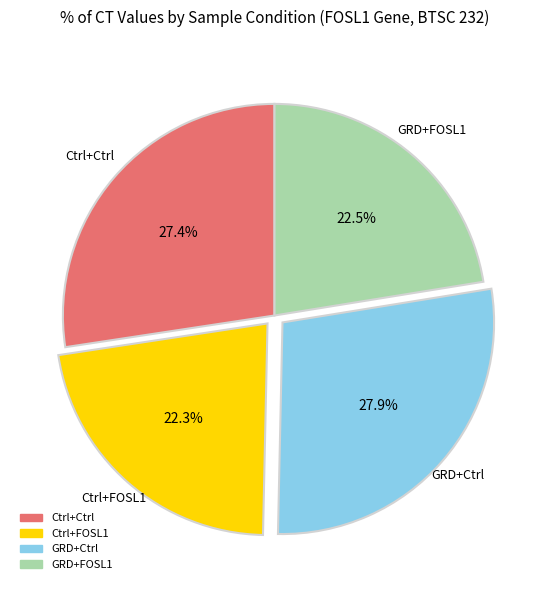

Is there a majority slice in this chart?

No